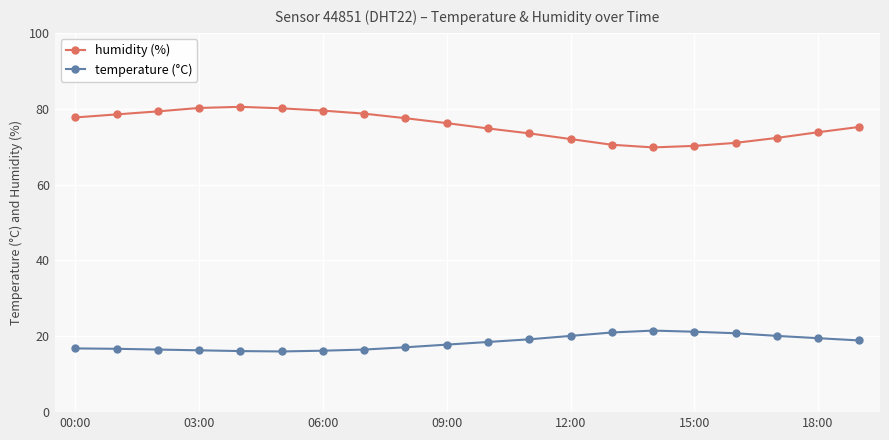

What is the maximum value shown in the chart?

80.5